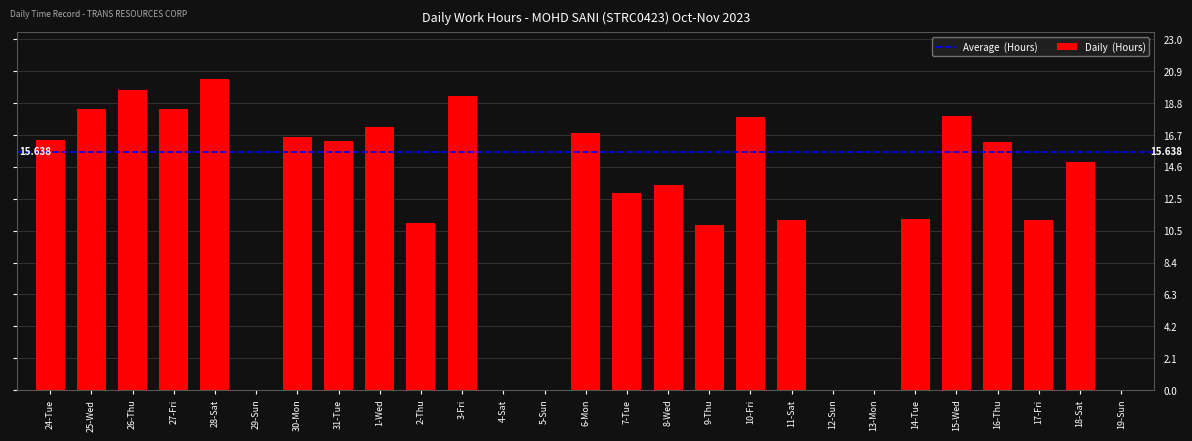

How many categories are shown in the chart?

27